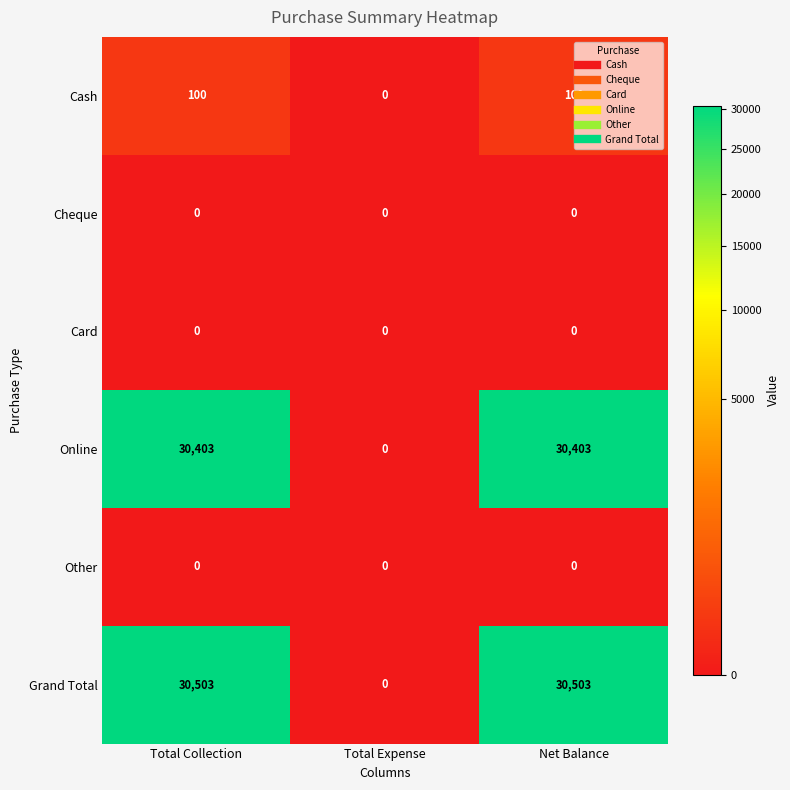

Which series changed the most between Total Collection and Total Expense?

Grand Total